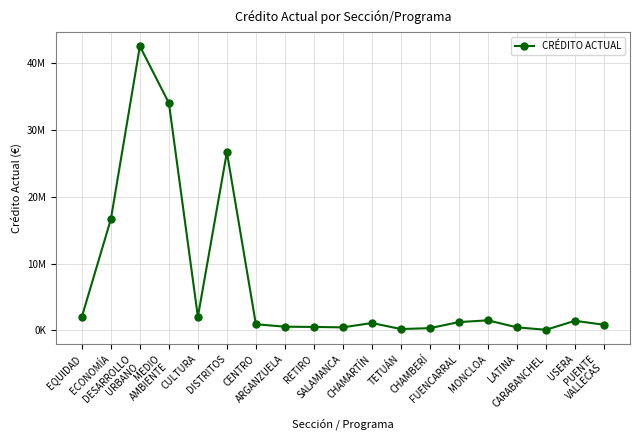

Is this an area chart (filled region under the line)?

No